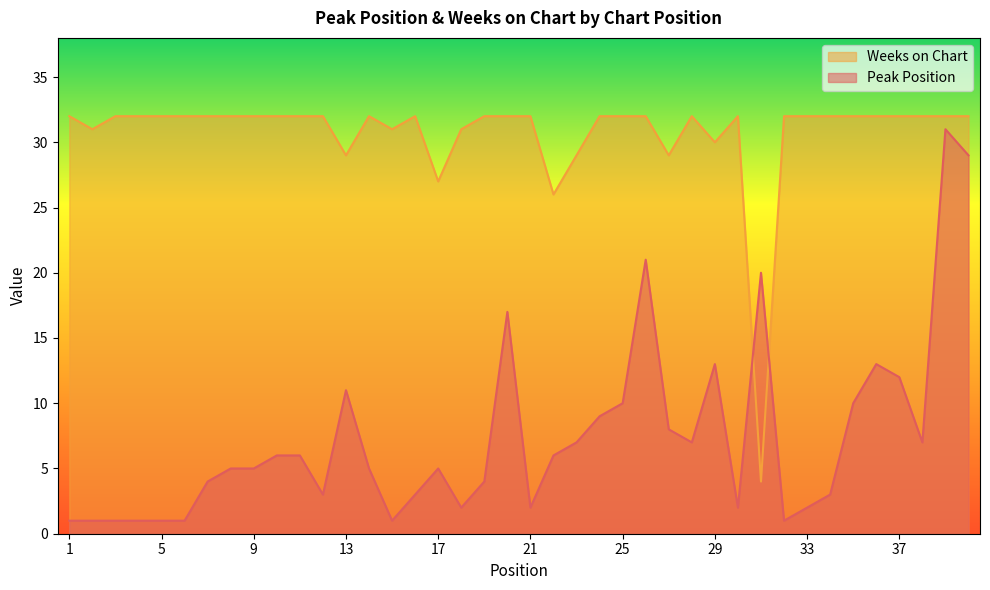

True or false: Weeks on Chart and Peak Position intersect in this chart.

True